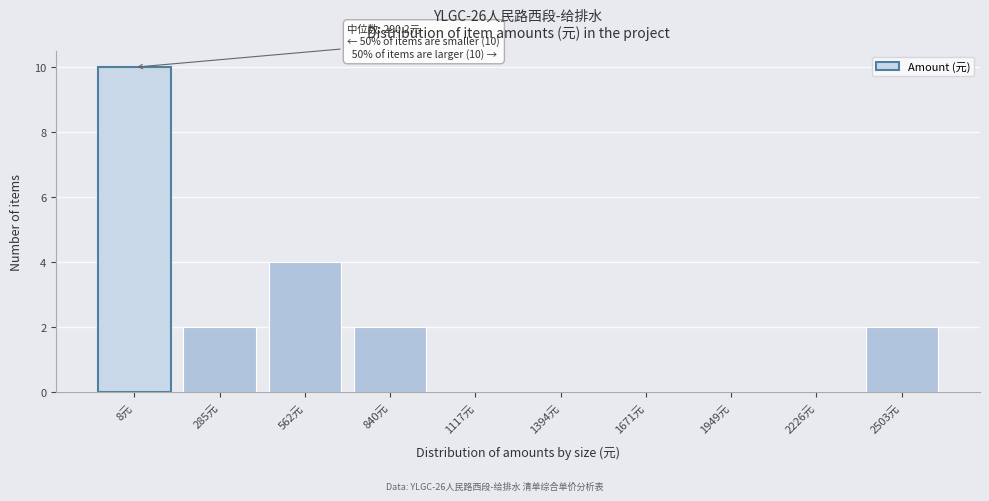

Reading right to left, transcribe all the data shown in this chart.

2503元=2	2226元=0	1949元=0	1671元=0	1394元=0	1117元=0	840元=2	562元=4	285元=2	8元=10